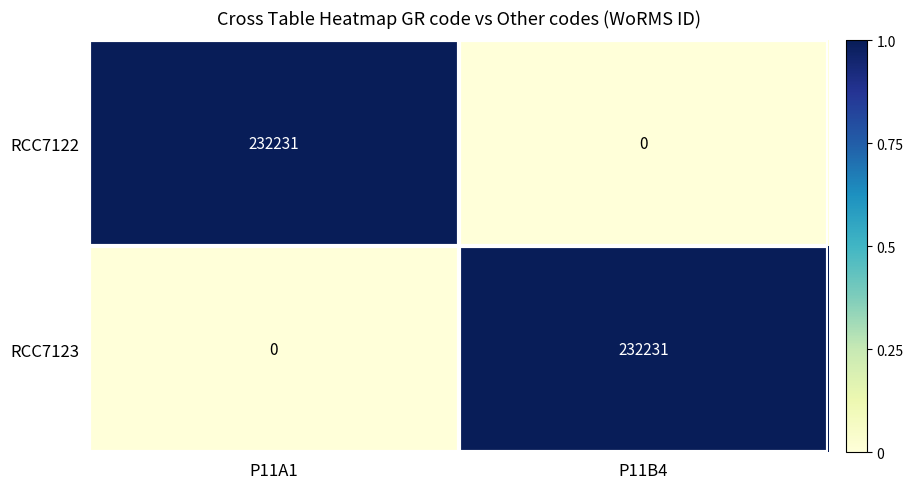

What is the average value of the RCC7123 series?

116116